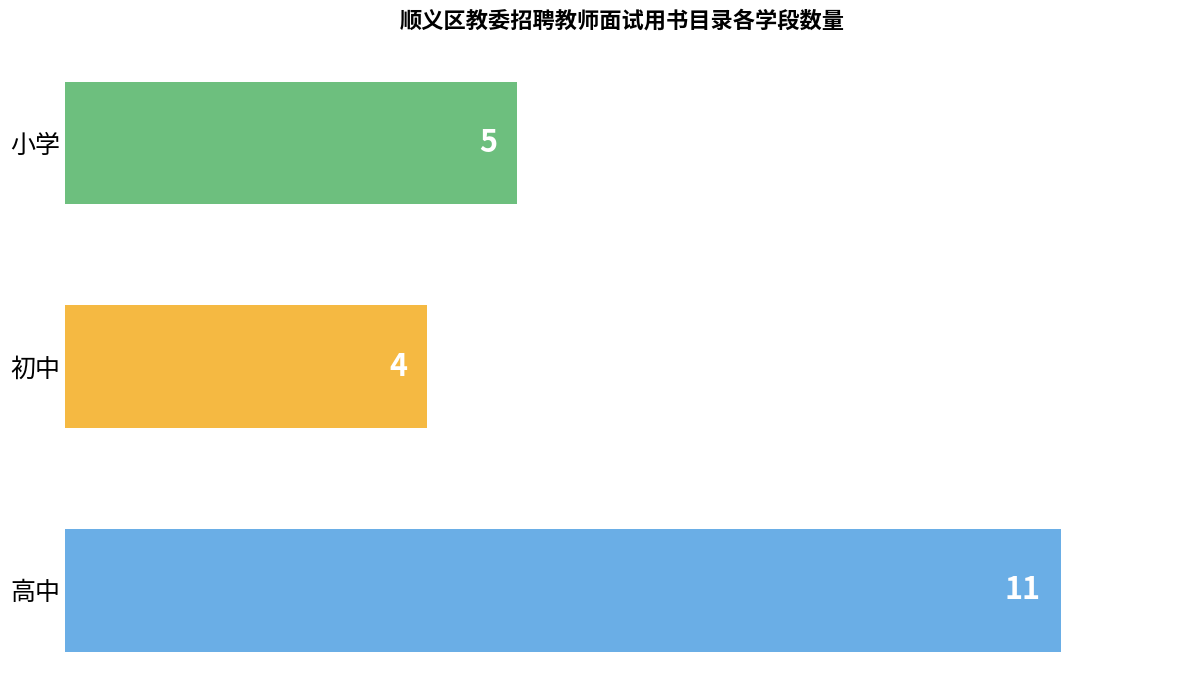

Approximately how many times larger is the value at 小学 compared to 高中?

0.5